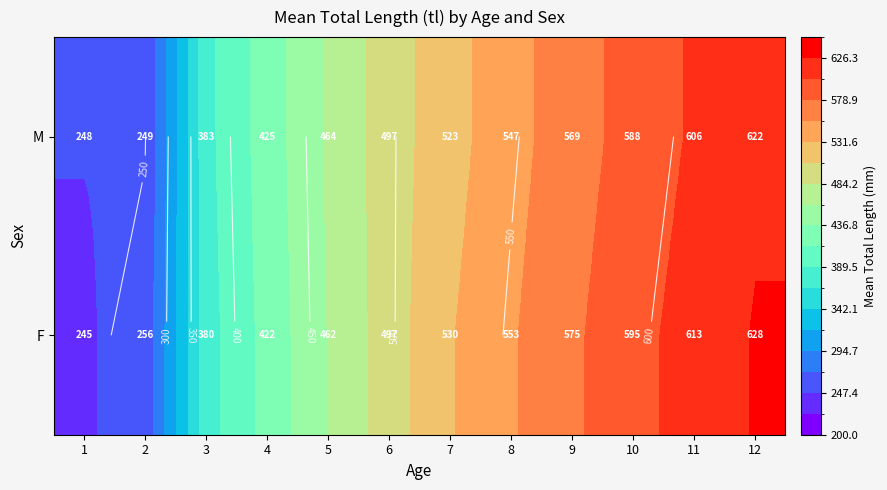

Which label corresponds to the largest value in the chart?

12